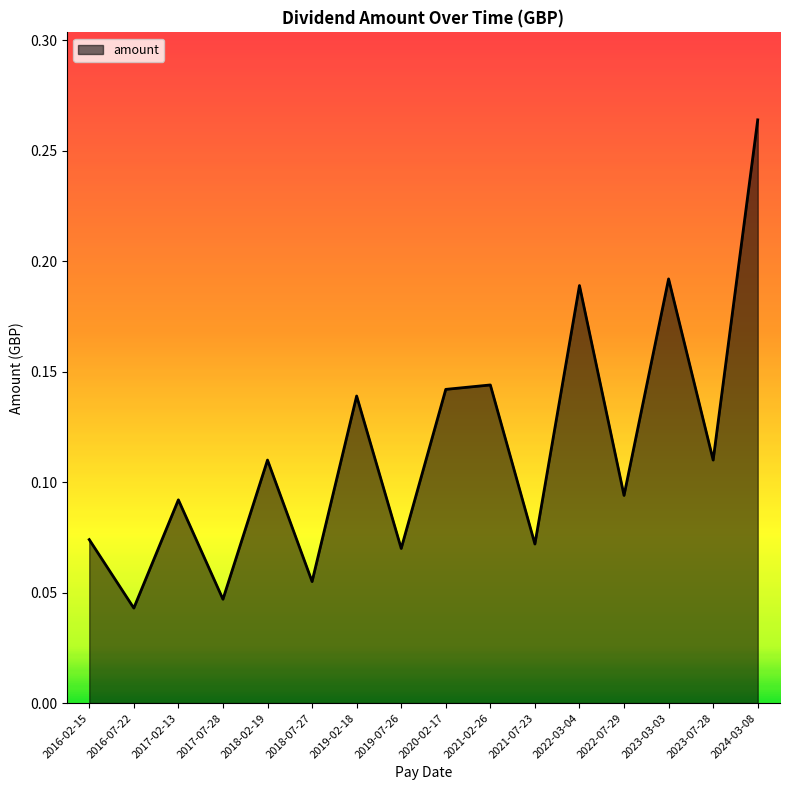

What is the sum of all values?

1.8